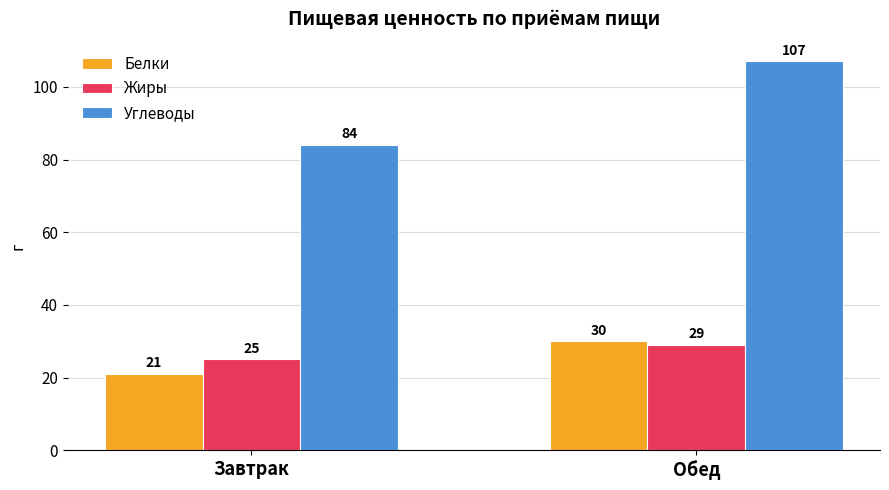

At which category is the sum across all series the highest?

Обед